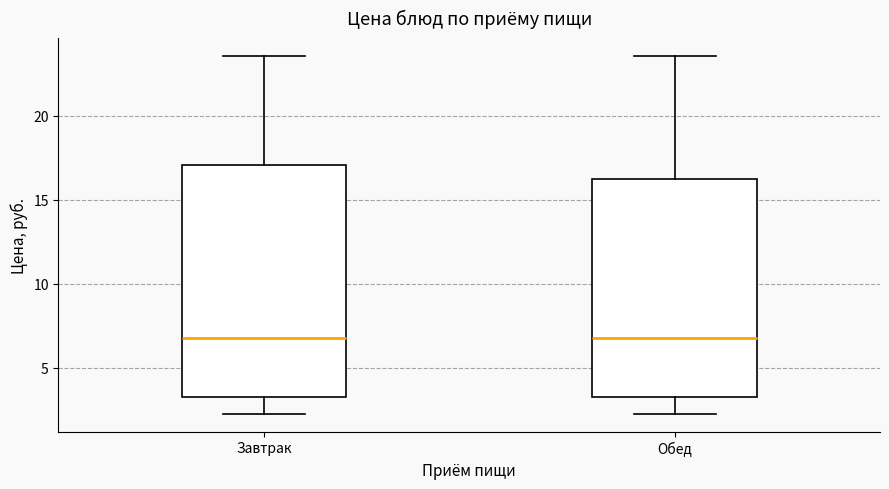

Comparing the boxes themselves (not the whiskers), which one is the tallest?

Завтрак